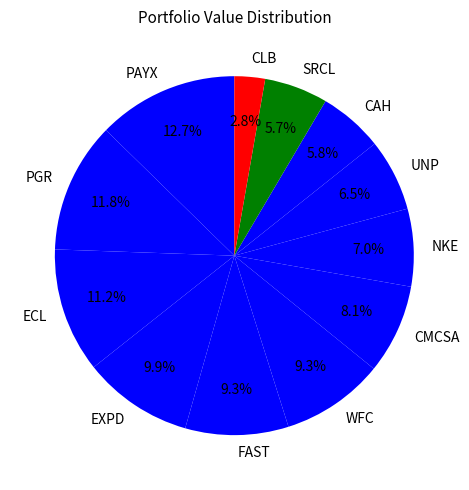

Is PAYX the majority of the pie?

No